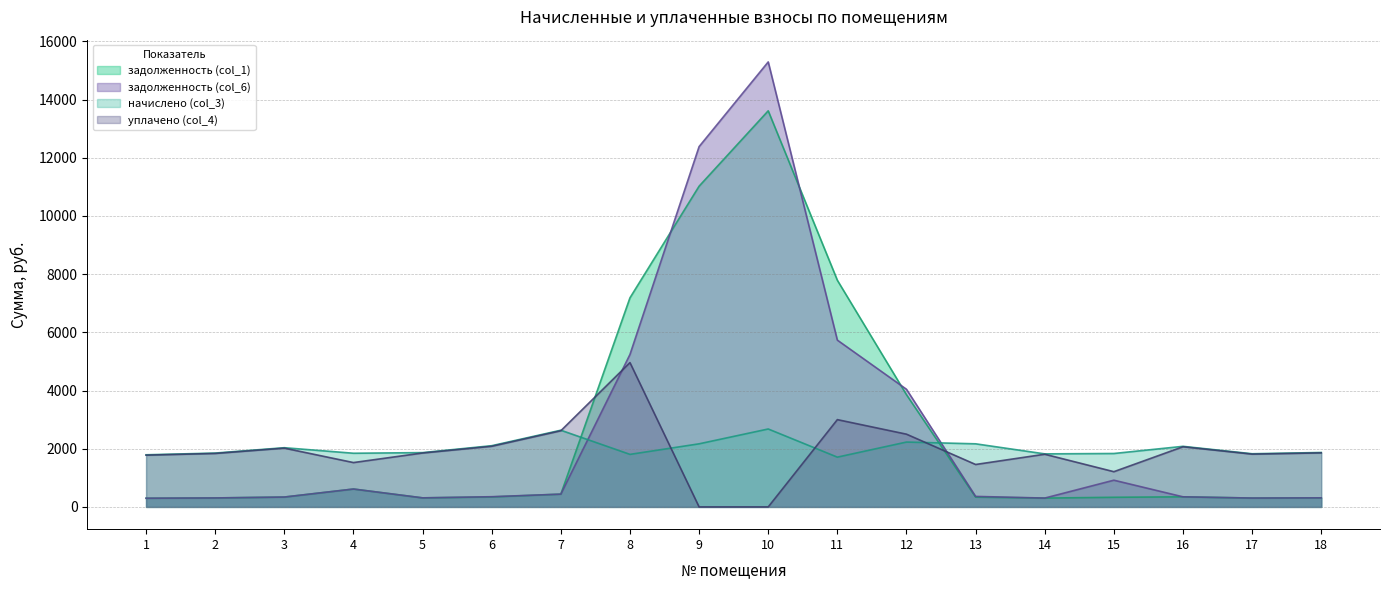

After their last crossing, which series has the higher values: уплачено (col_4) or начислено (col_3)?

начислено (col_3)